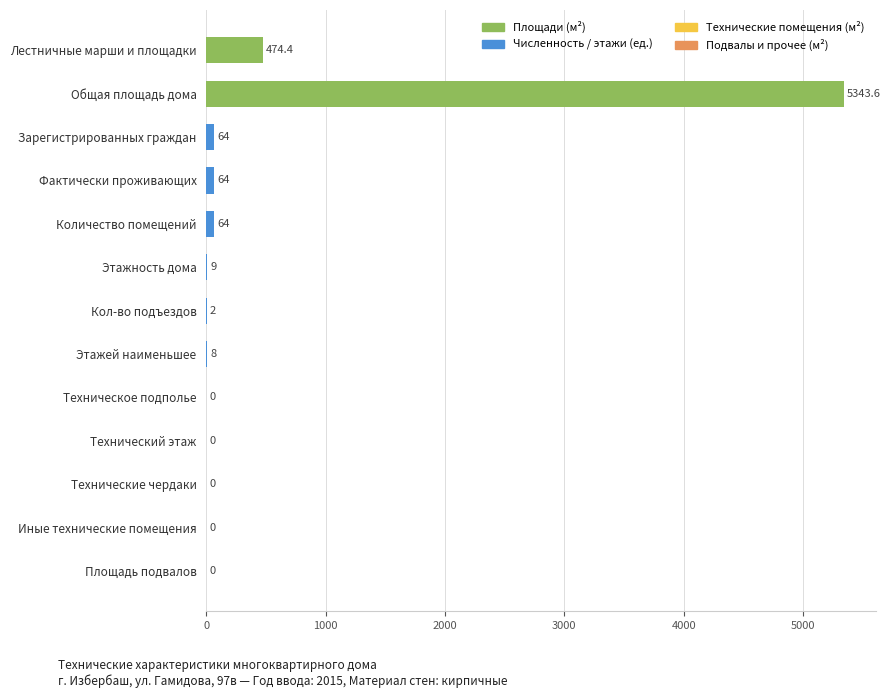

True or false: the data shows 676.2 at Лестничные марши и площадки.

False